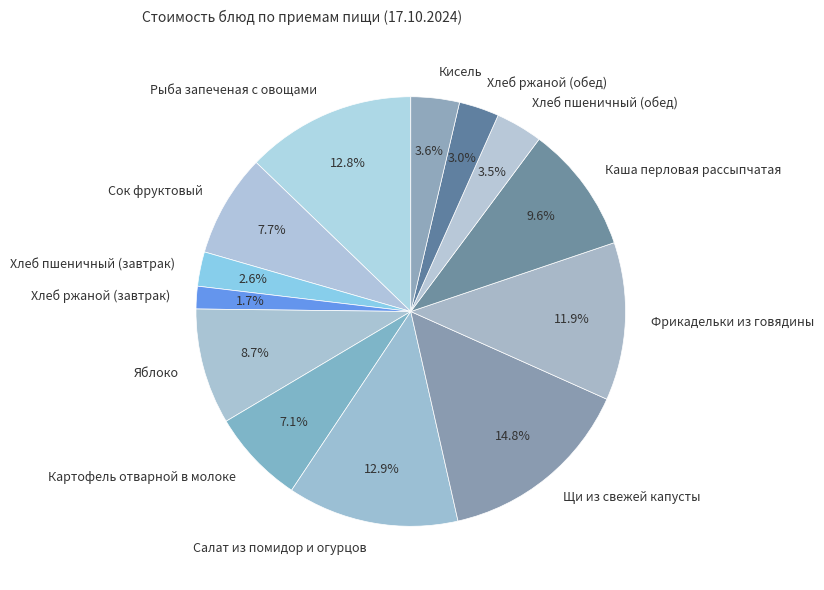

The Яблоко slice represents 3% of the pie. True or false?

False